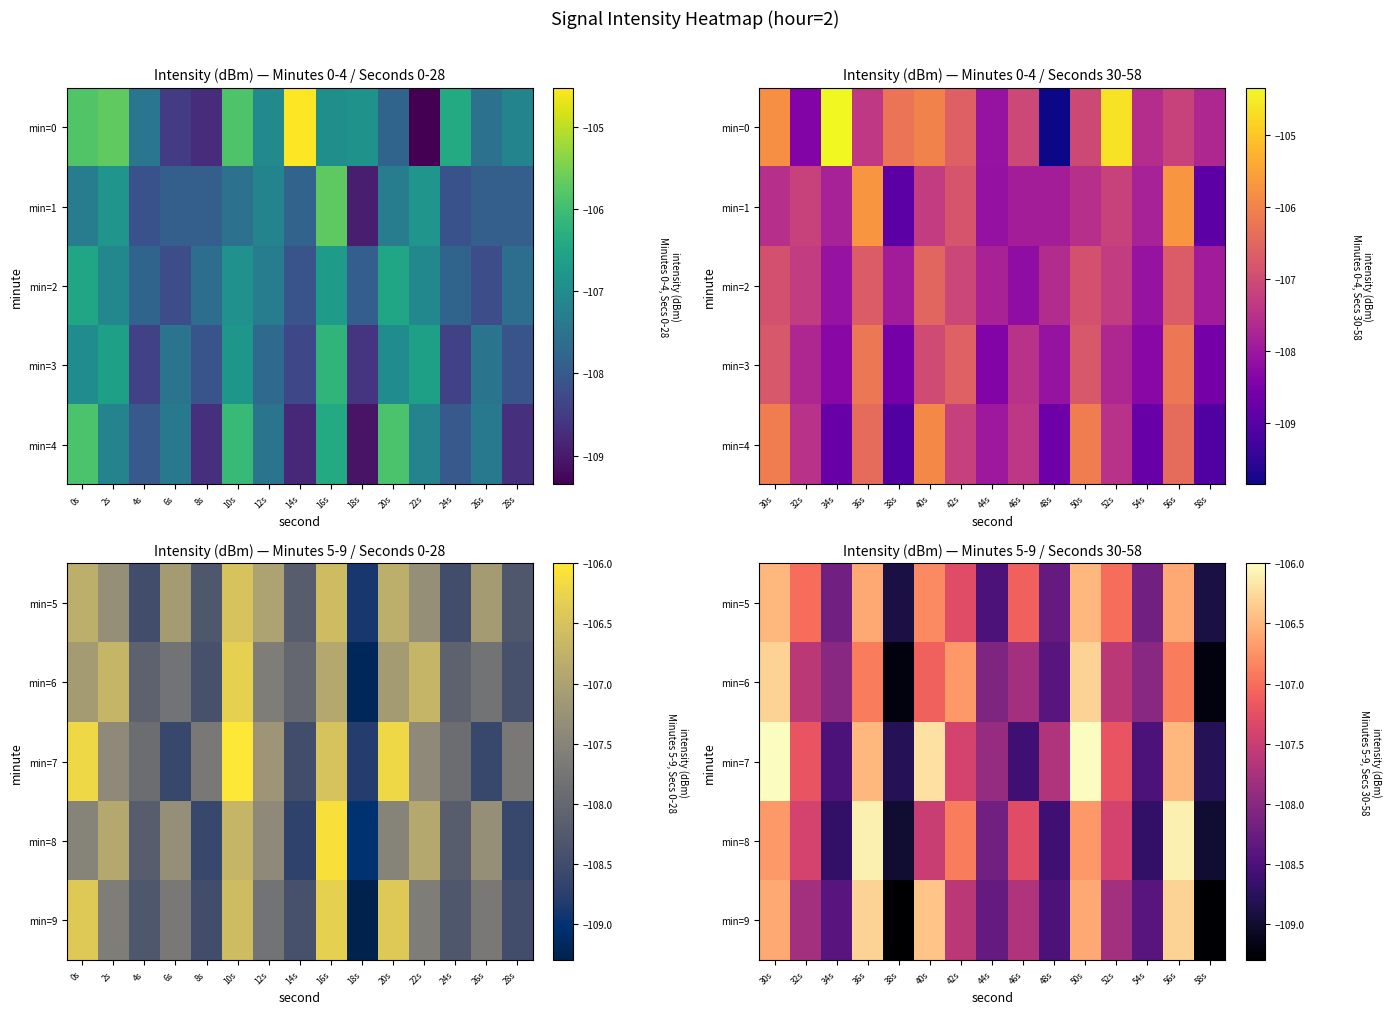

What is the average value of the min=5 series?

-107.5